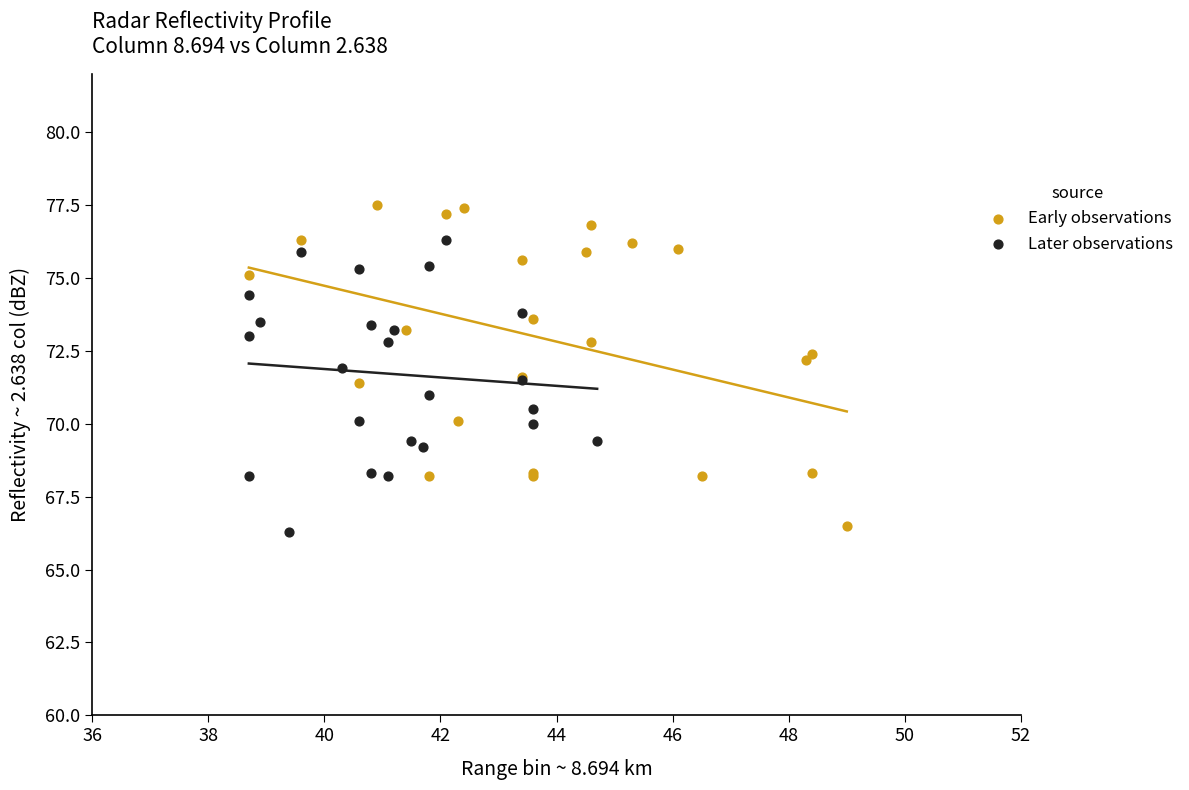

Which series reaches the maximum Y coordinate?

Early observations